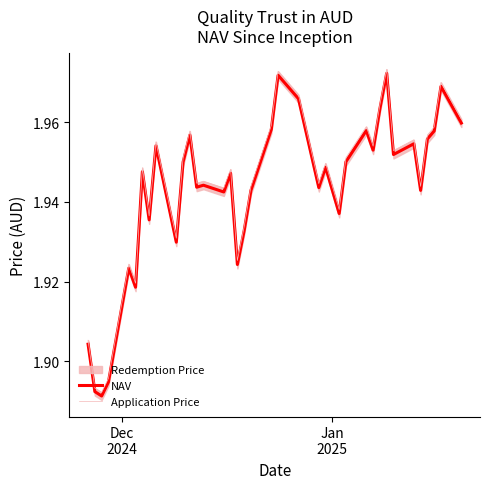

What is the difference between the second highest and minimum values in the Application Price series?

0.1